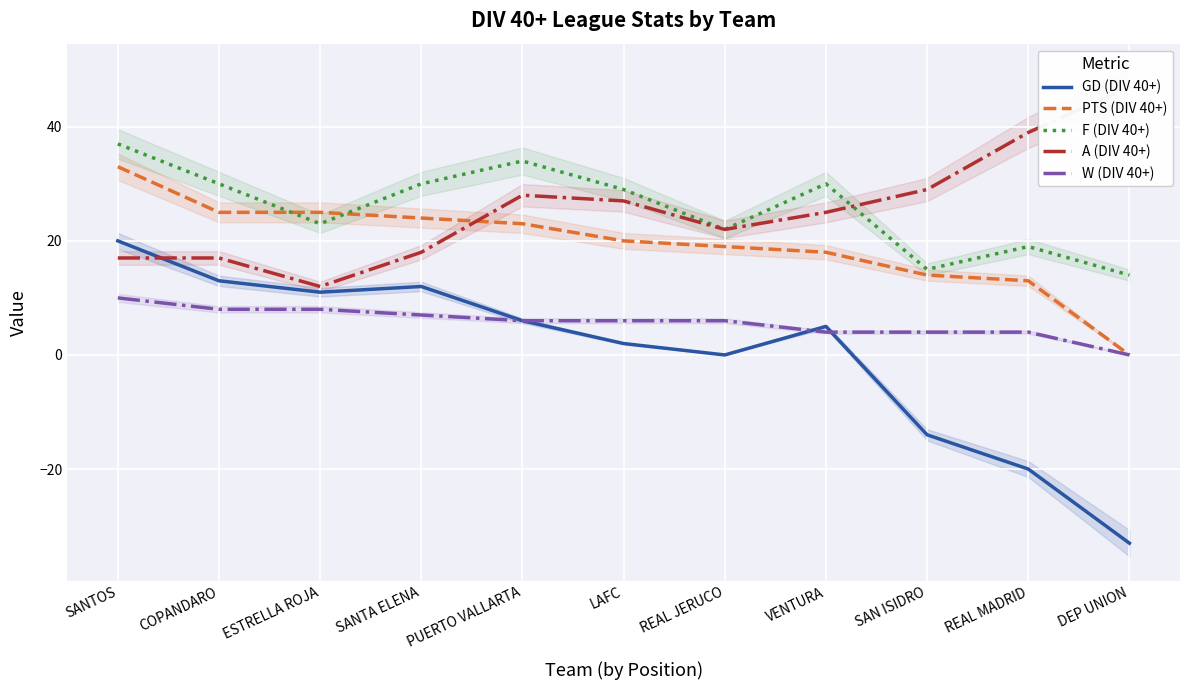

What is the difference between the W (DIV 40+) values at REAL MADRID and PUERTO VALLARTA?

2